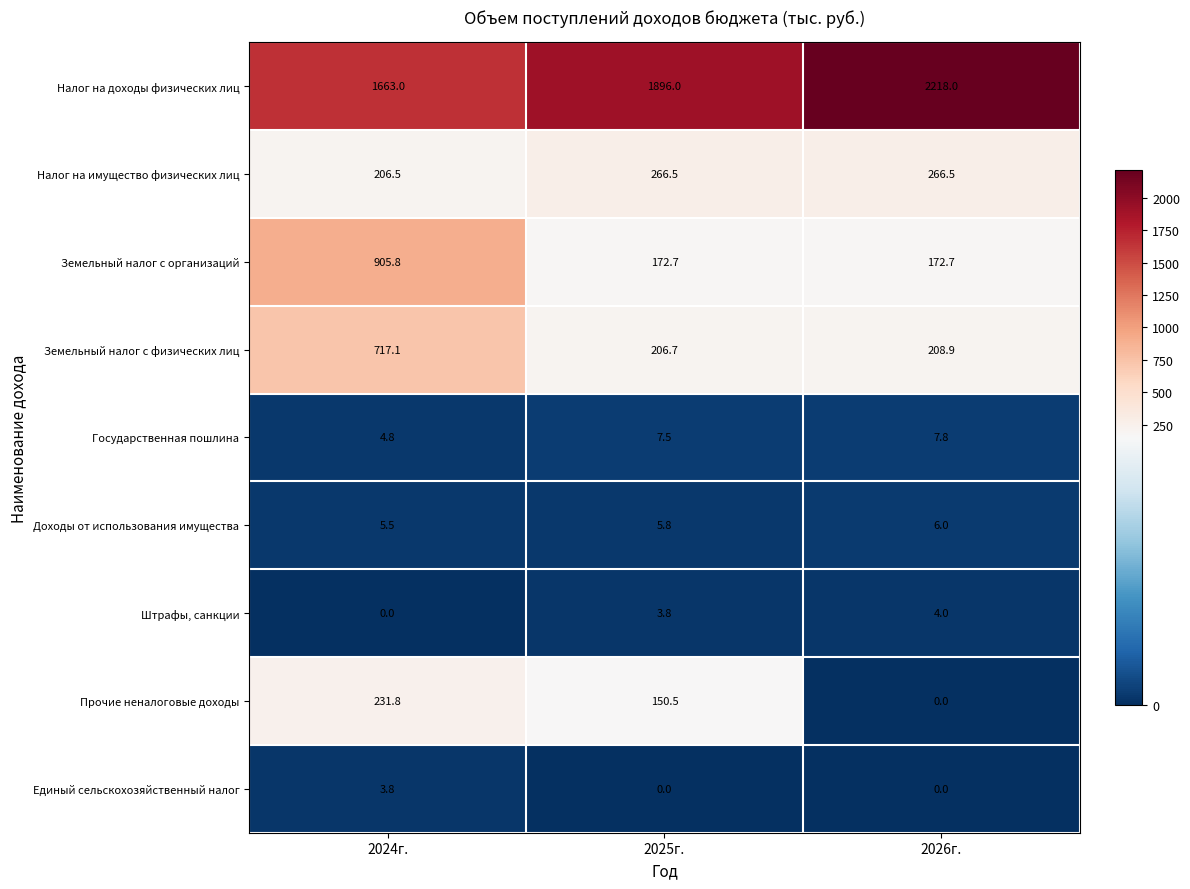

What is the difference between the Доходы от использования имущества values at 2026г. and 2024г.?

0.5